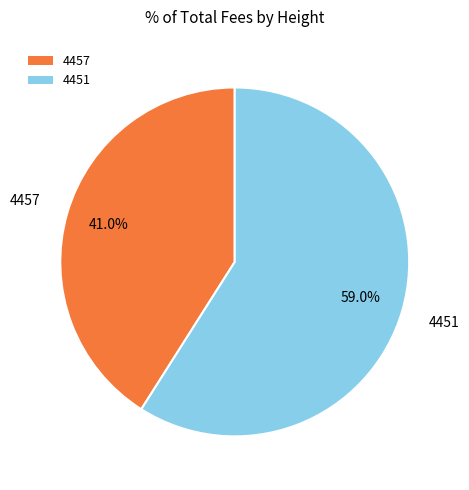

Count the number of slices in the pie.

2